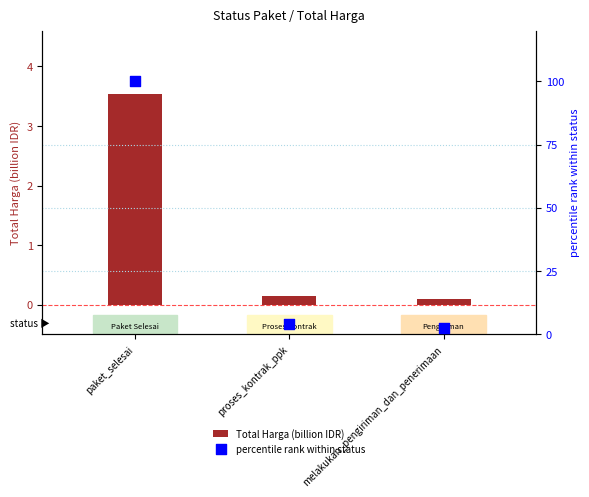

What are all the series names shown in the legend?

Total Harga (billion IDR), percentile rank within status